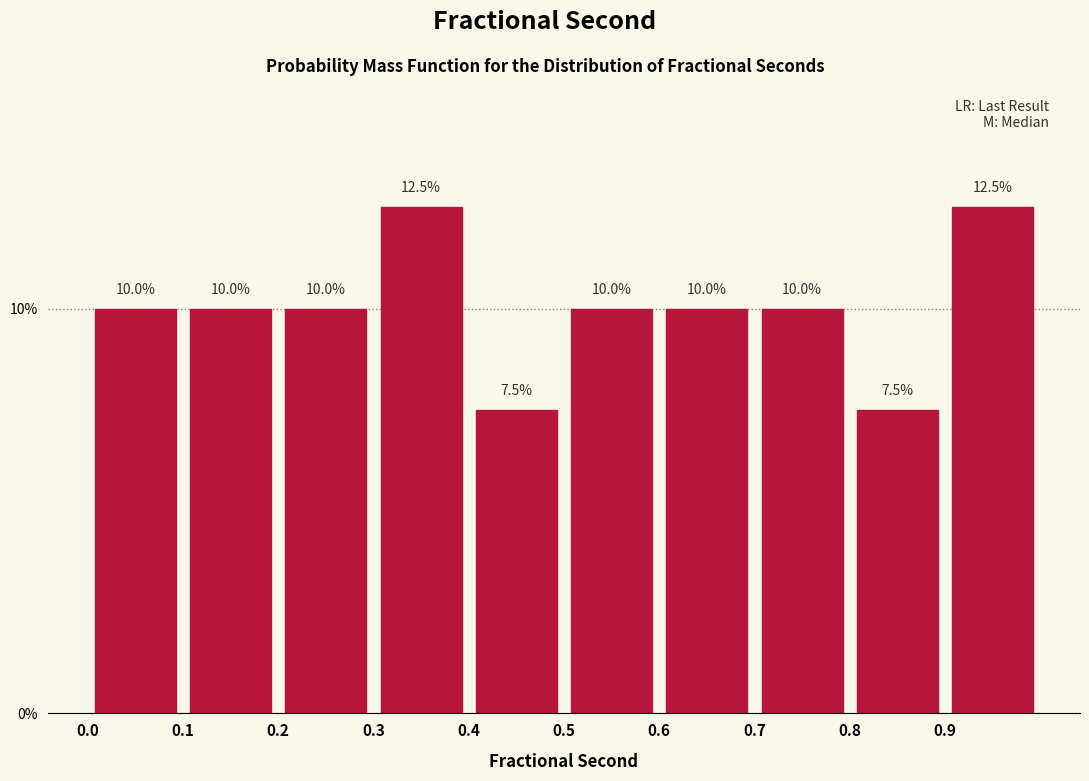

Reading left to right, list every bar in this chart as the range it spans on the x-axis followed by its height.

0.0 to 0.1: 10.0
0.1 to 0.2: 10.0
0.2 to 0.3: 10.0
0.3 to 0.4: 12.5
0.4 to 0.5: 7.5
0.5 to 0.6: 10.0
0.6 to 0.7: 10.0
0.7 to 0.8: 10.0
0.8 to 0.9: 7.5
0.9 to 1.0: 12.5